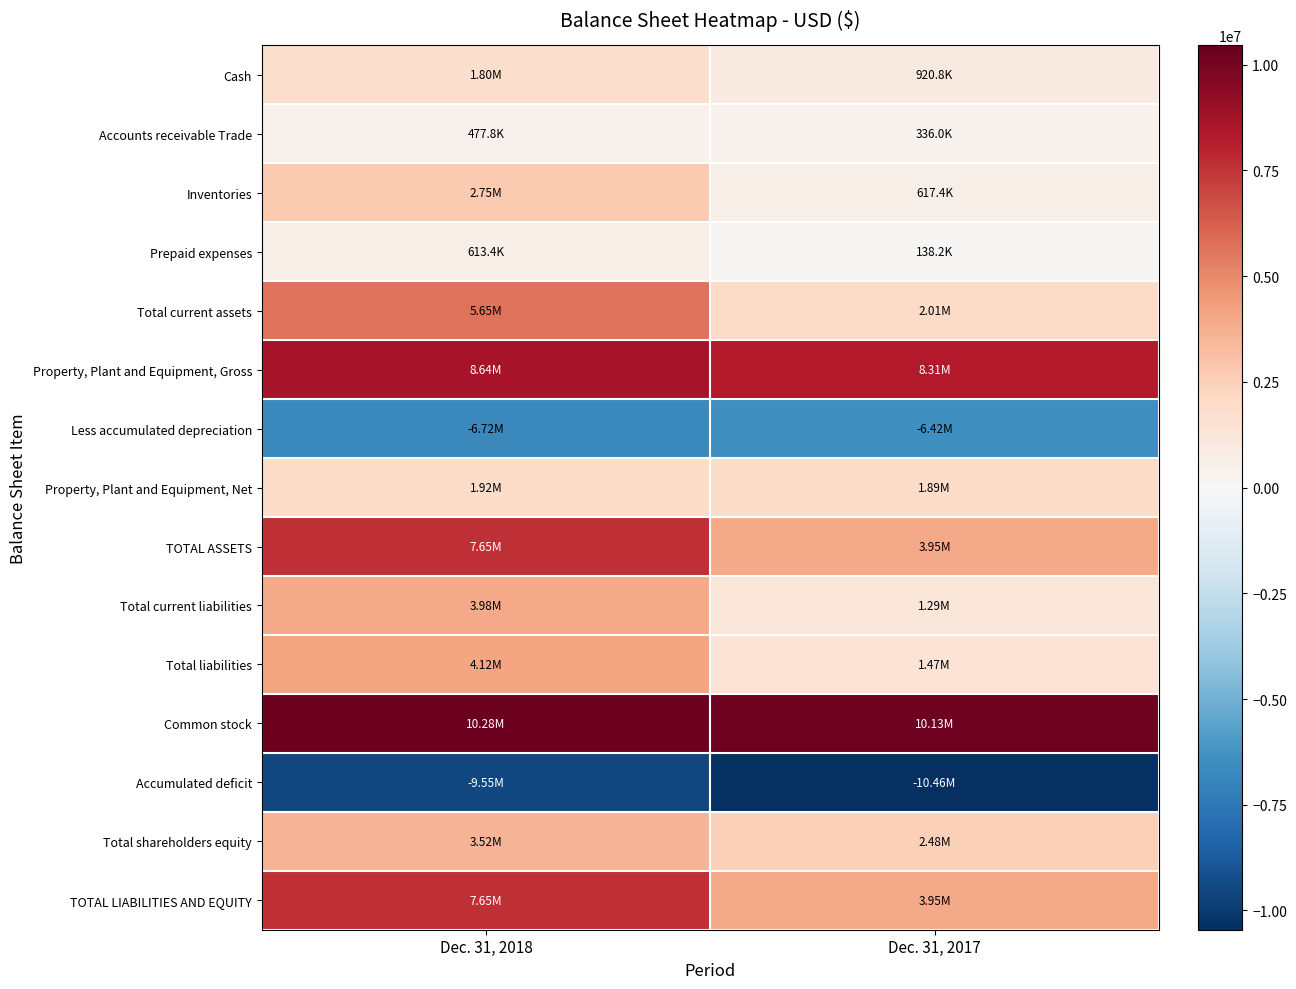

Reading left to right, what are all the values shown in this chart?

Cash: Dec. 31, 2018=1802839	Dec. 31, 2017=920802
Accounts receivable Trade: Dec. 31, 2018=477779	Dec. 31, 2017=336009
Inventories: Dec. 31, 2018=2752845	Dec. 31, 2017=617444
Prepaid expenses: Dec. 31, 2018=613425	Dec. 31, 2017=138175
Total current assets: Dec. 31, 2018=5647041	Dec. 31, 2017=2012430
Property, Plant and Equipment, Gross: Dec. 31, 2018=8643752	Dec. 31, 2017=8307514
Less accumulated depreciation: Dec. 31, 2018=-6720847	Dec. 31, 2017=-6422448
Property, Plant and Equipment, Net: Dec. 31, 2018=1922905	Dec. 31, 2017=1885066
TOTAL ASSETS: Dec. 31, 2018=7645559	Dec. 31, 2017=3949574
Total current liabilities: Dec. 31, 2018=3975005	Dec. 31, 2017=1288035
Total liabilities: Dec. 31, 2018=4122883	Dec. 31, 2017=1469779
Common stock: Dec. 31, 2018=10275733	Dec. 31, 2017=10131307
Accumulated deficit: Dec. 31, 2018=-9547555	Dec. 31, 2017=-10455424
Total shareholders equity: Dec. 31, 2018=3522676	Dec. 31, 2017=2479795
TOTAL LIABILITIES AND EQUITY: Dec. 31, 2018=7645559	Dec. 31, 2017=3949574